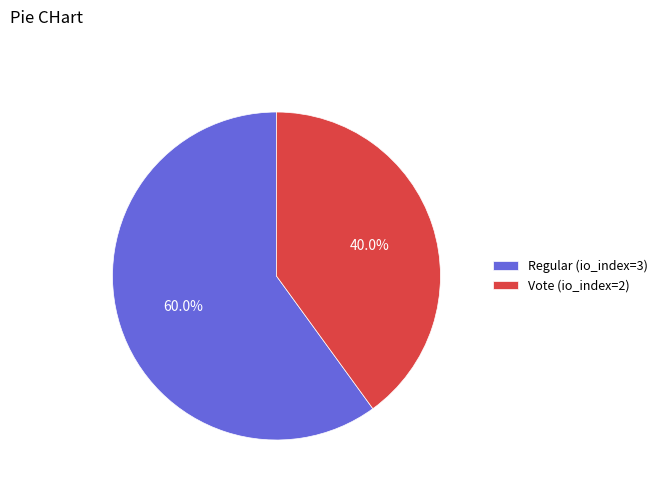

True or false: Regular (io_index=3) accounts for 60% of the total.

True